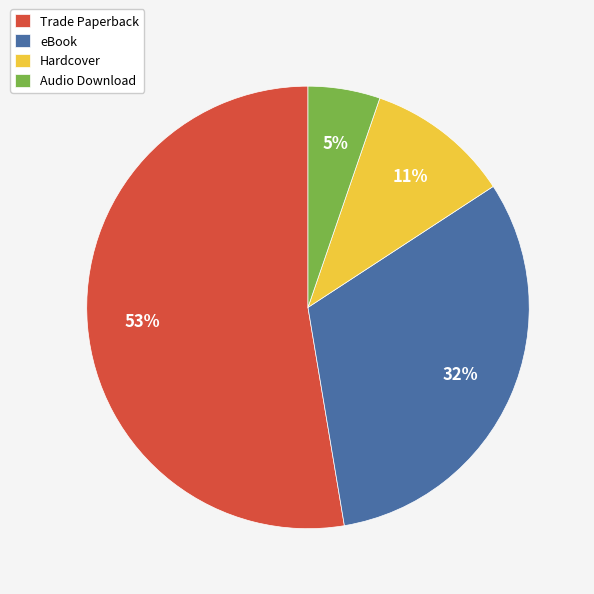

Which has a higher value, Trade Paperback or Audio Download?

Trade Paperback